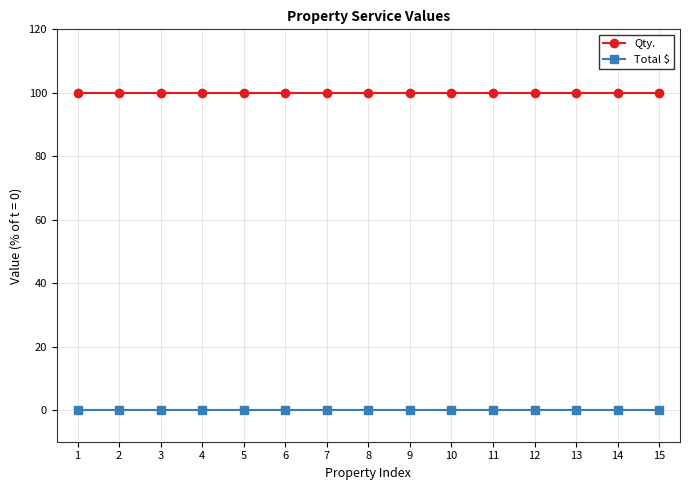

Rank the series by their maximum value, from lowest to highest.

Total $, Qty.